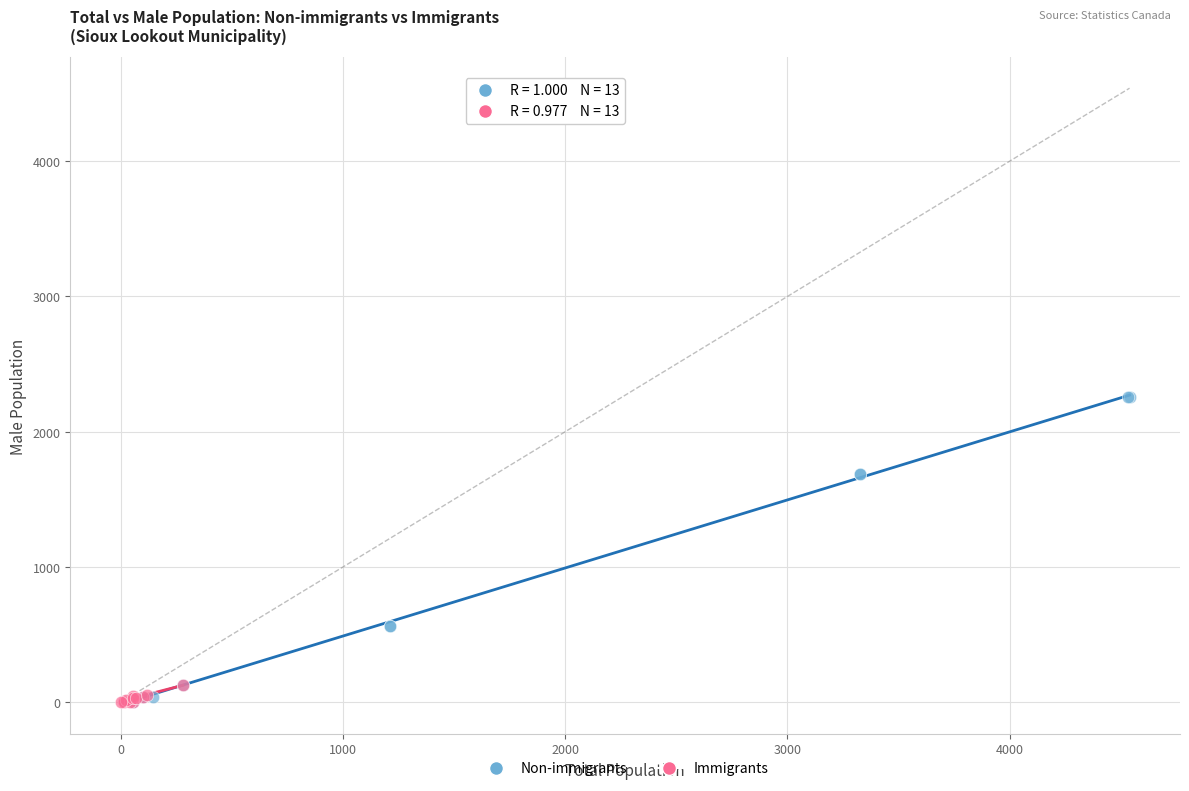

Which series contains the highest Y value?

Non-immigrants